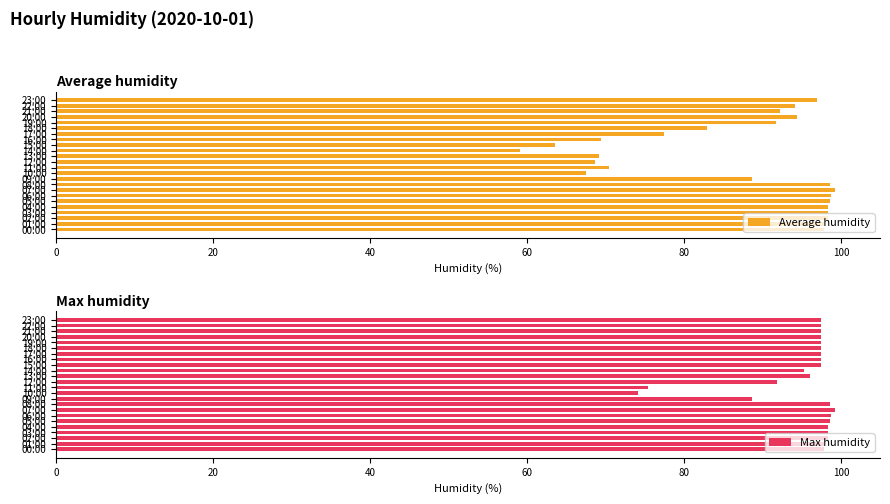

How many series are shown in this chart?

2